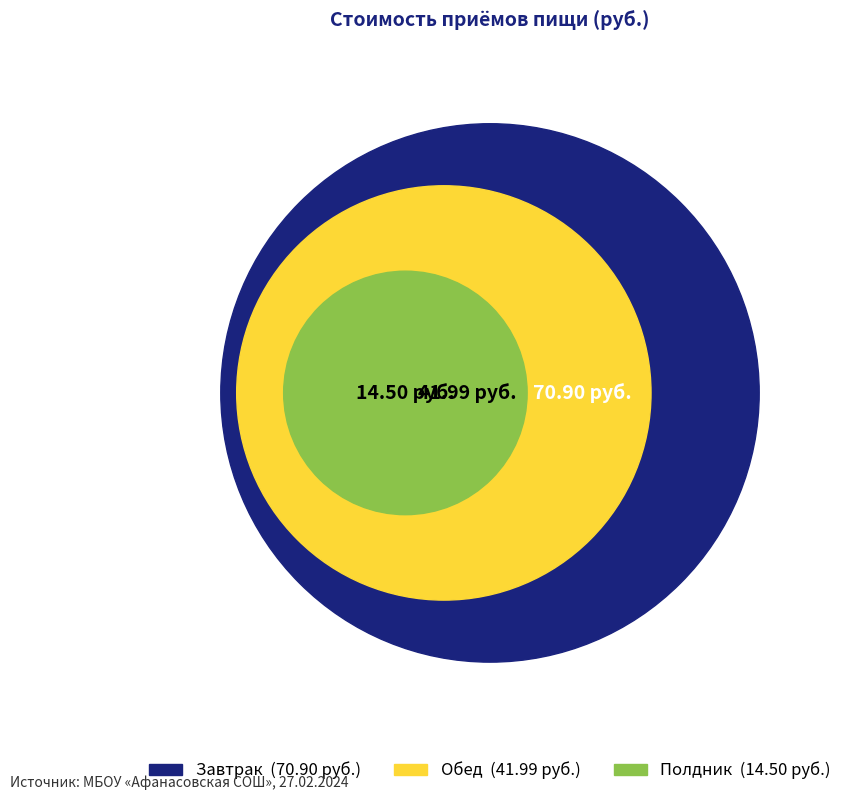

What is the largest slice in the pie chart?

Завтрак